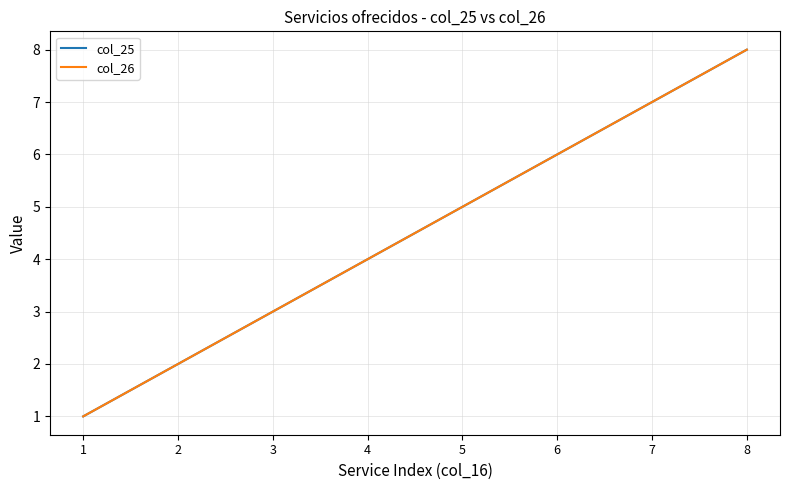

Does the chart have visible grid lines?

Yes